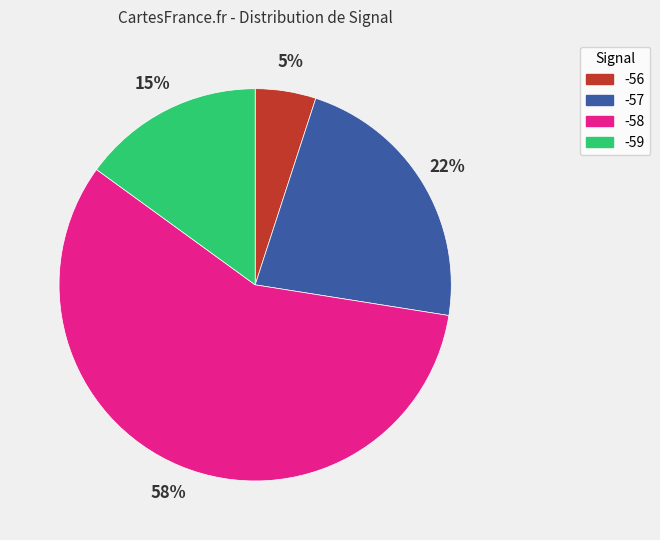

What is the largest slice in the pie chart?

-58